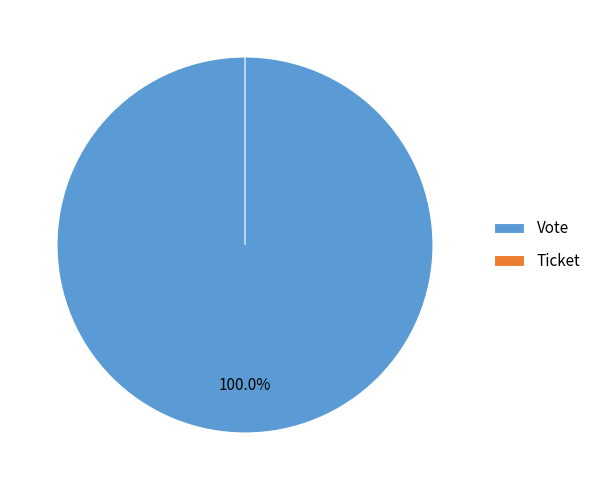

The Ticket slice represents 0% of the pie. True or false?

True